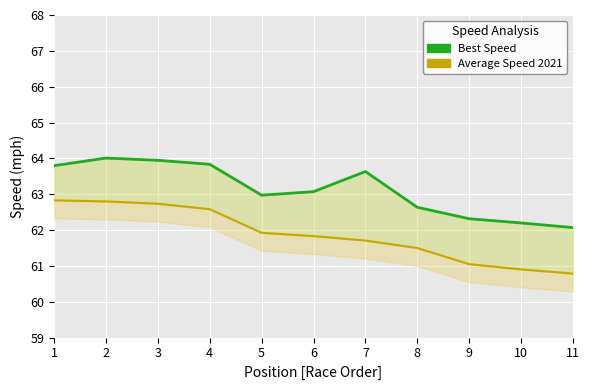

Is it true that Average Speed (line) equals 62.7 at 3?

True